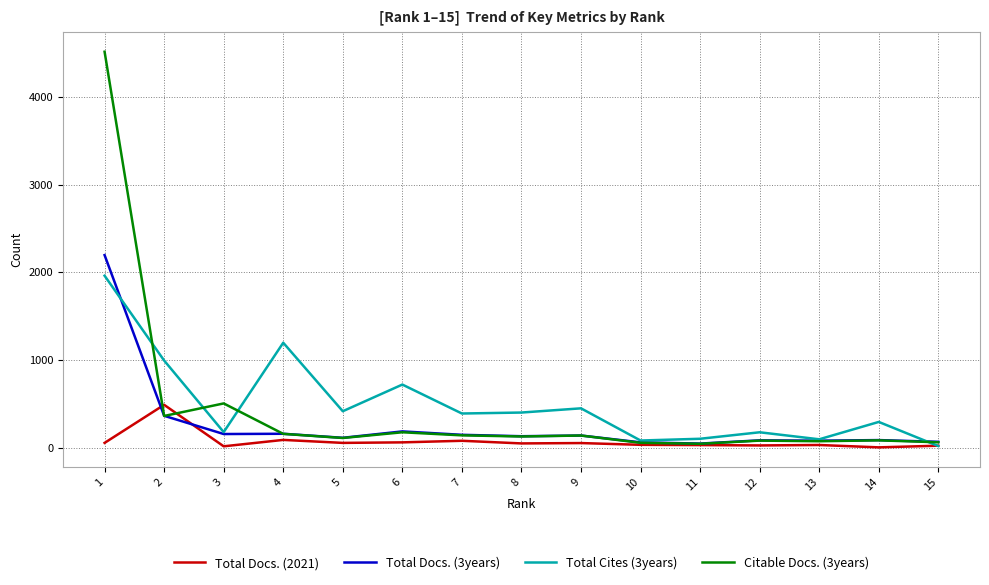

Does the chart display data point markers on the line(s)?

No